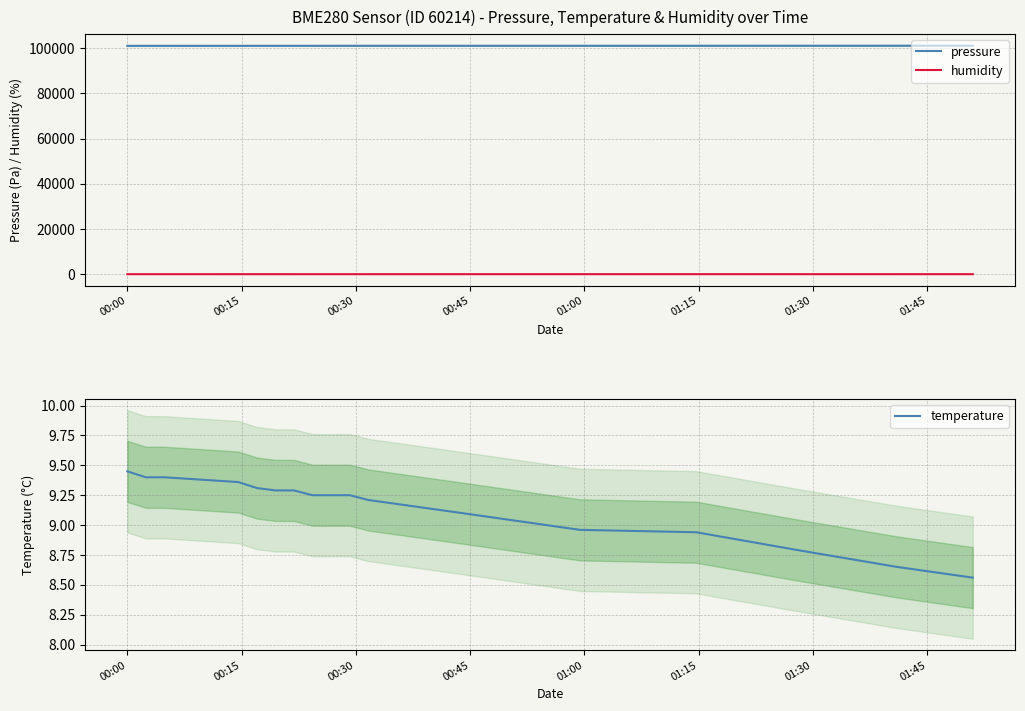

True or false: humidity and pressure intersect in this chart.

False